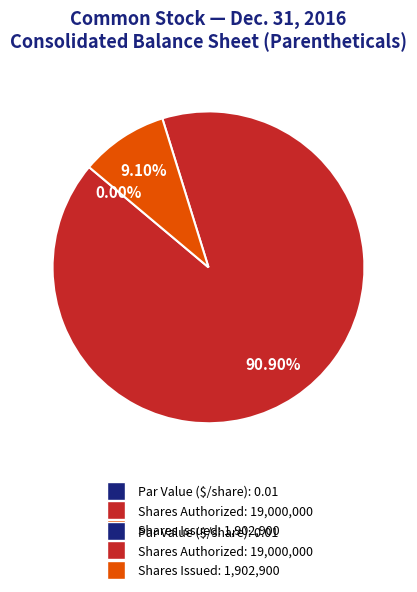

Is the sum of Common stock, shares issued and Common stock, shares authorized greater than half?

Yes